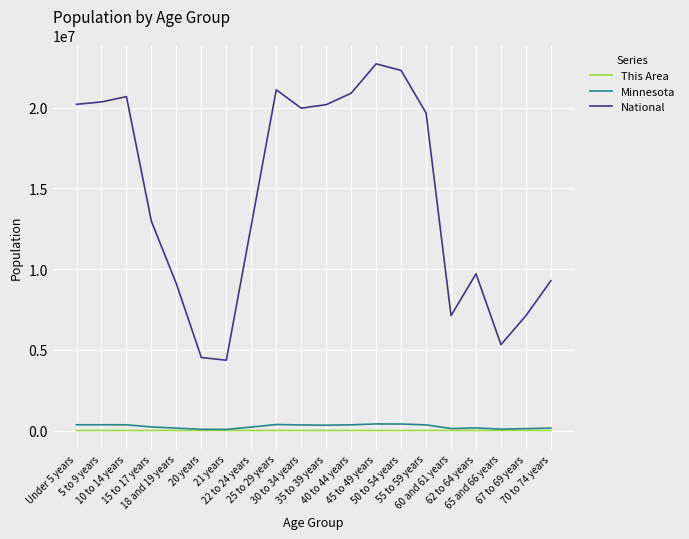

True or false: This Area and National intersect in this chart.

False